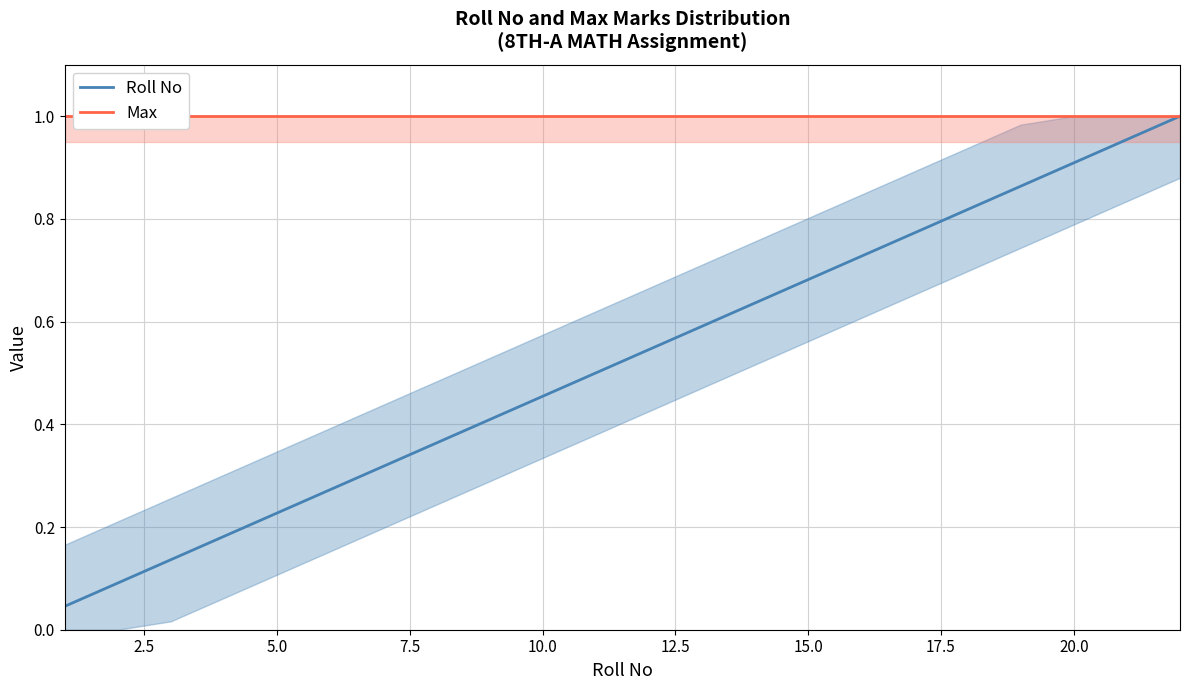

The Roll No series shows 0.3 at 5.0. True or false?

False